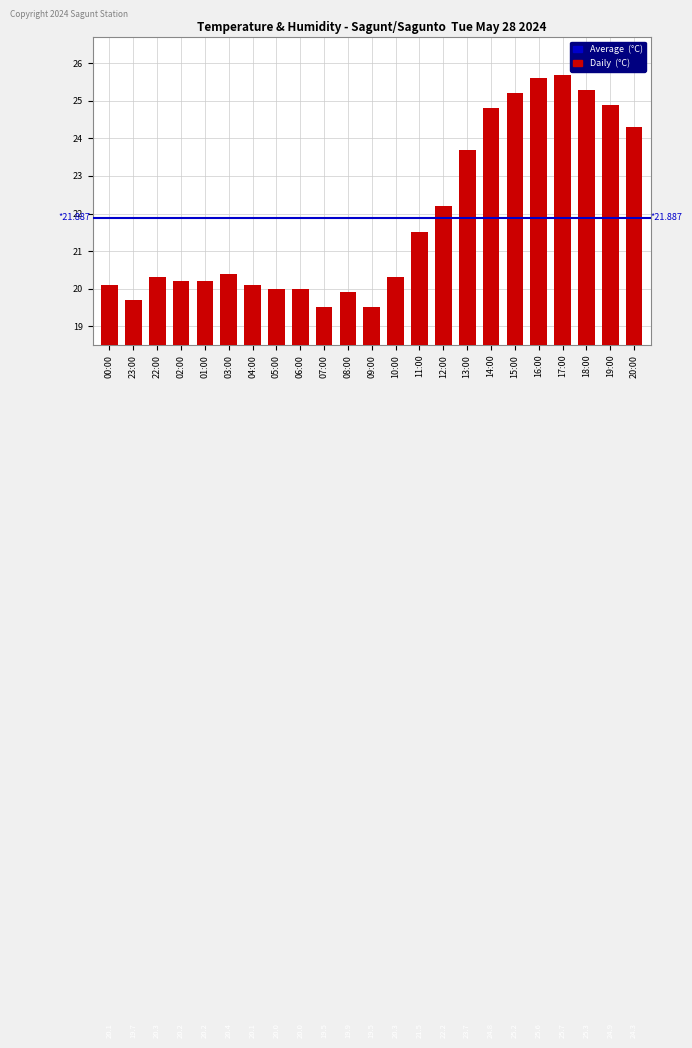

What is the difference between the second highest and second lowest values?

6.1